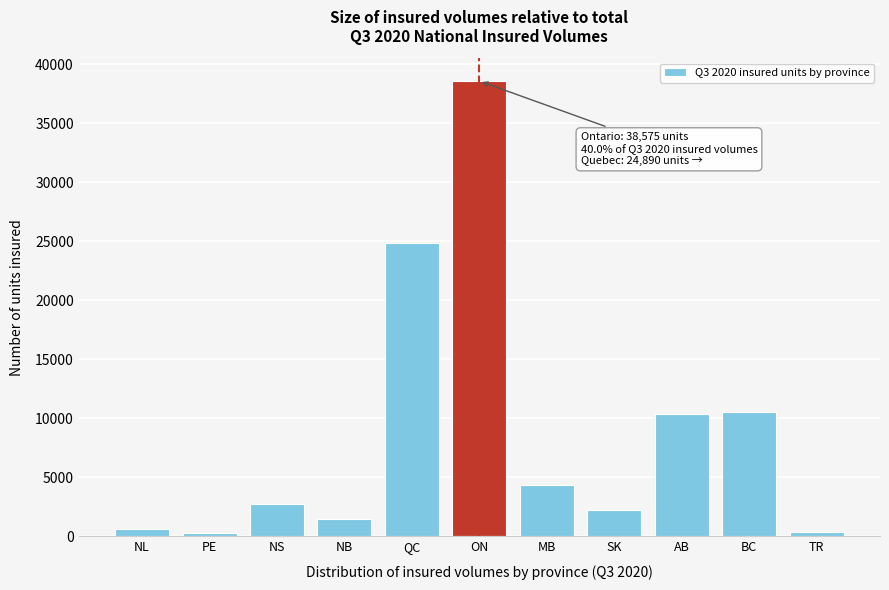

Which label corresponds to the largest value in the chart?

ON